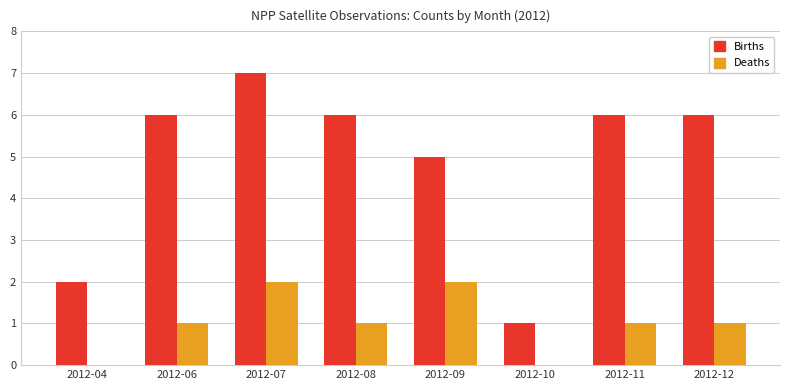

What is the sum of the Births values at 2012-06 and 2012-11?

12